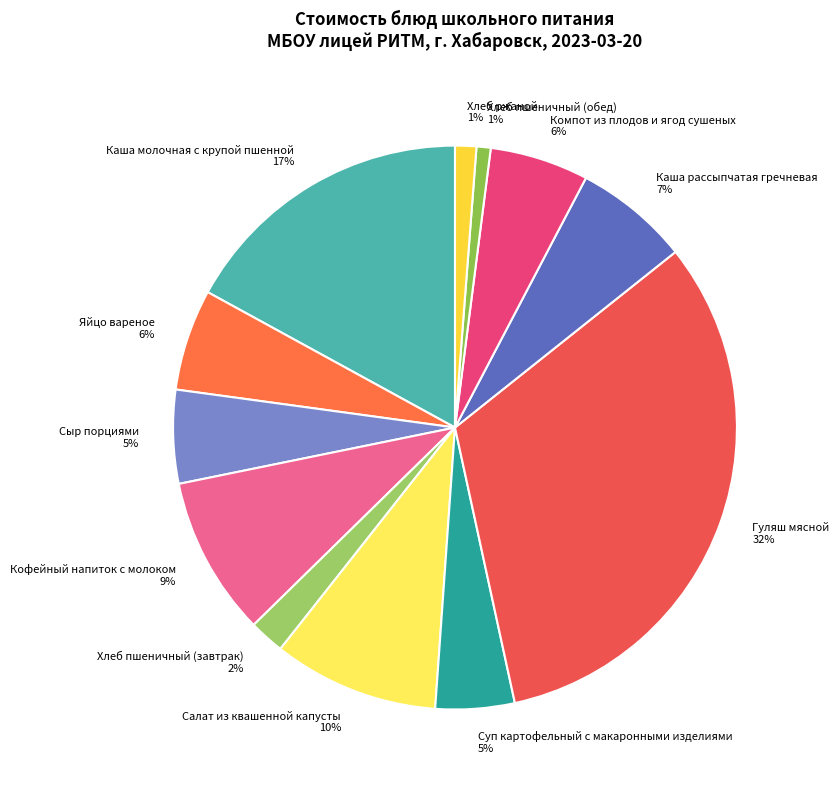

The Гуляш мясной slice represents 46% of the pie. True or false?

False